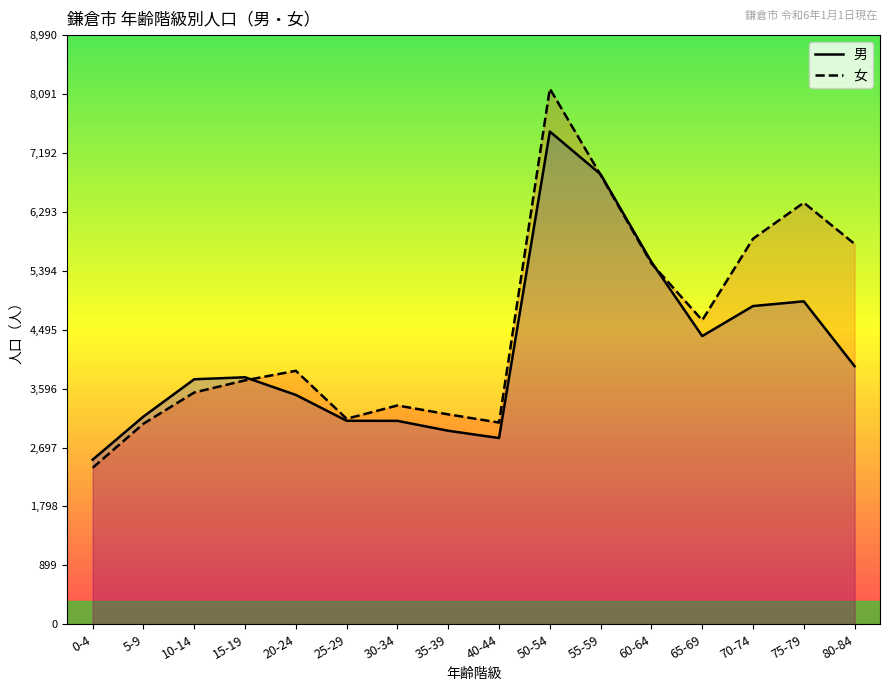

List the series in order of their overall mean, highest first.

女, 男